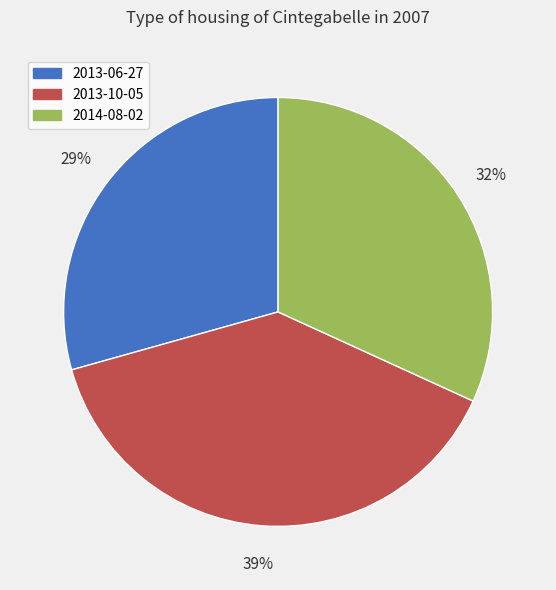

How many segments does this pie chart have?

3